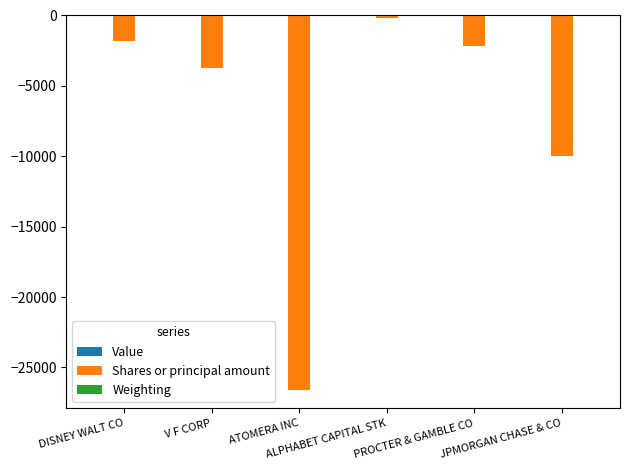

Are the bars horizontal?

No